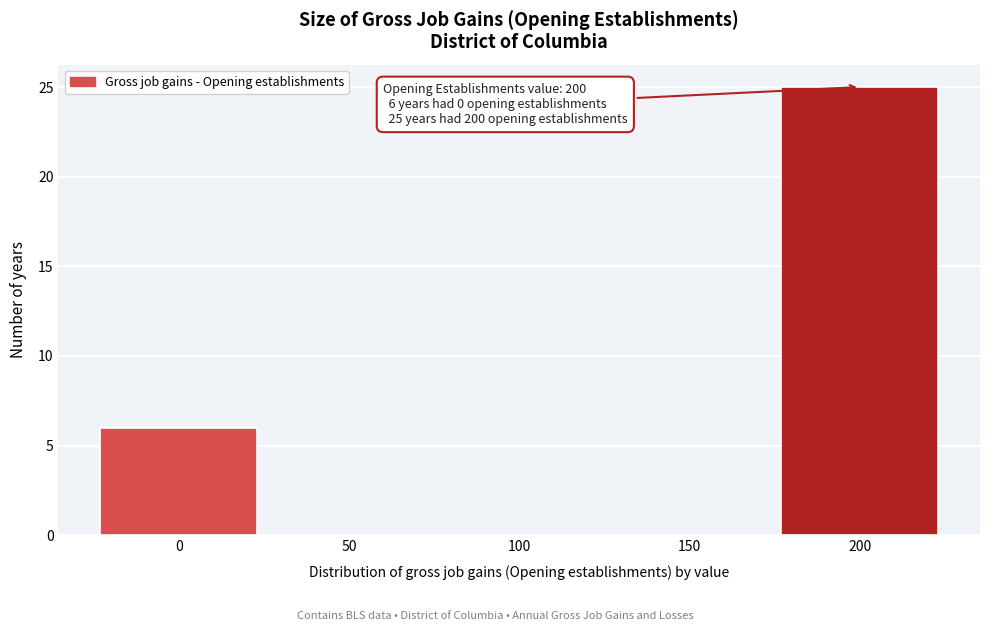

Which range on the x-axis has the tallest bar?

175 to 225